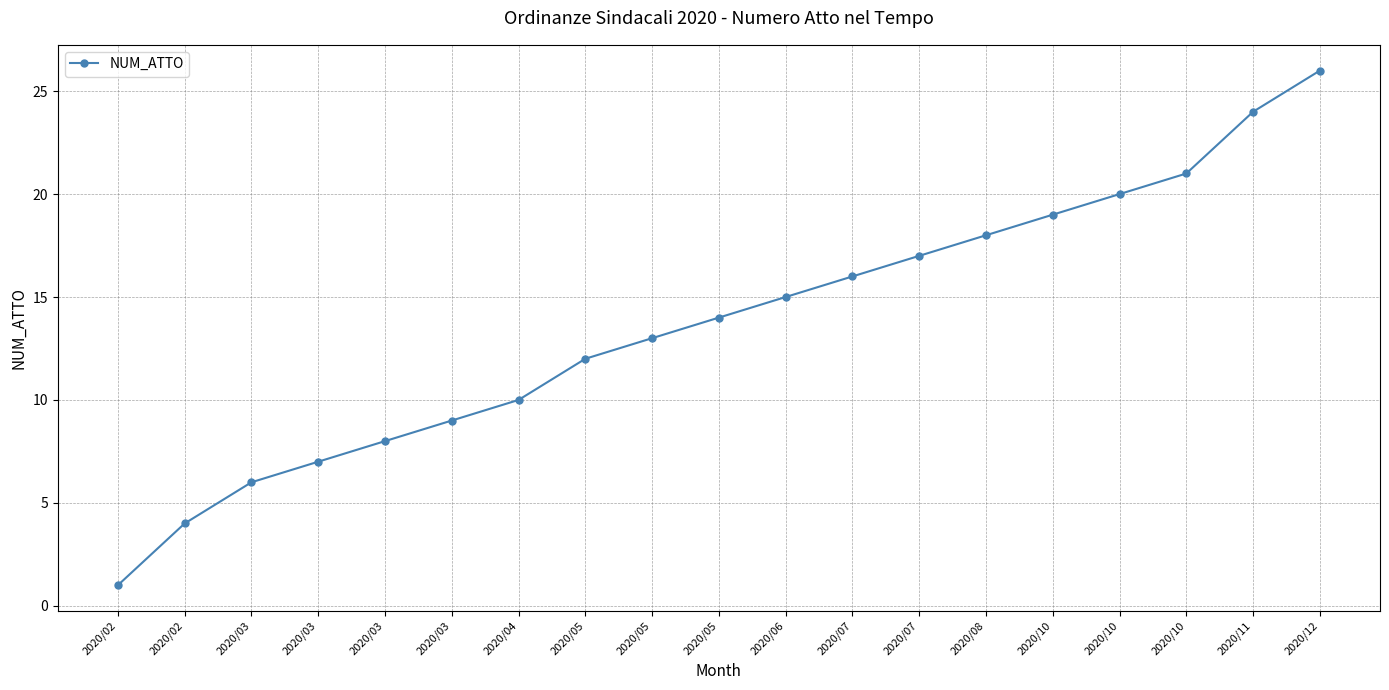

Rank the categories by value from highest to lowest.

2020/12, 2020/11, 2020/10, 2020/10, 2020/10, 2020/08, 2020/07, 2020/07, 2020/06, 2020/05, 2020/05, 2020/05, 2020/04, 2020/03, 2020/03, 2020/03, 2020/03, 2020/02, 2020/02